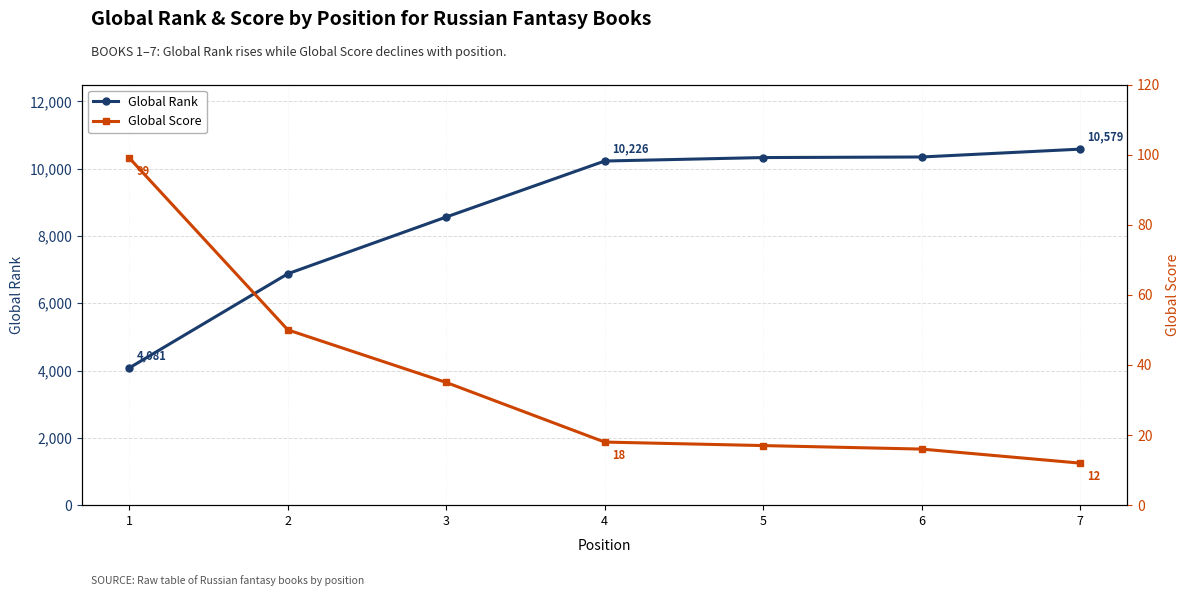

Does the chart display data point markers on the line(s)?

Yes